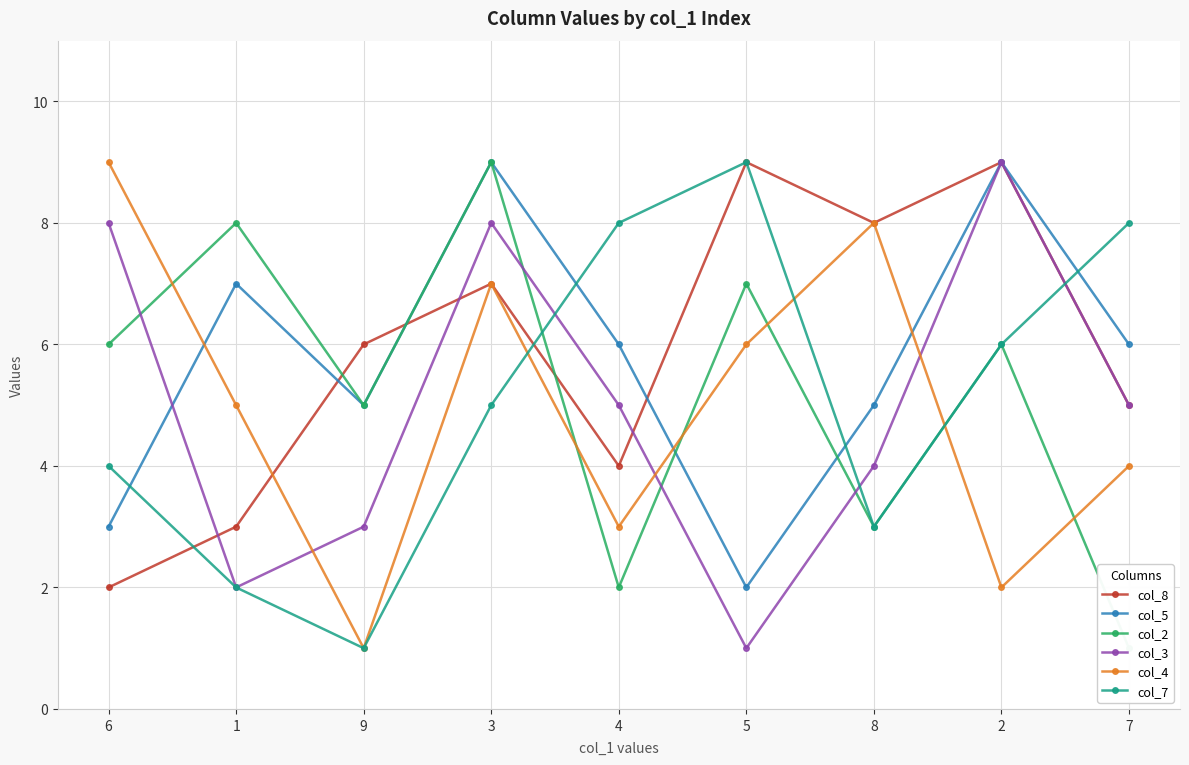

After their last crossing, which series has the higher values: col_7 or col_8?

col_7